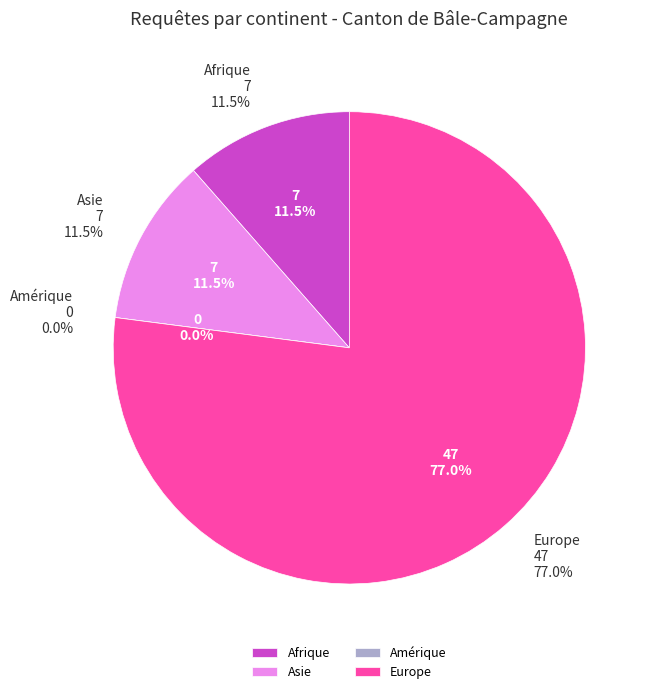

What percentage is the Europe slice, to the nearest percent?

77%